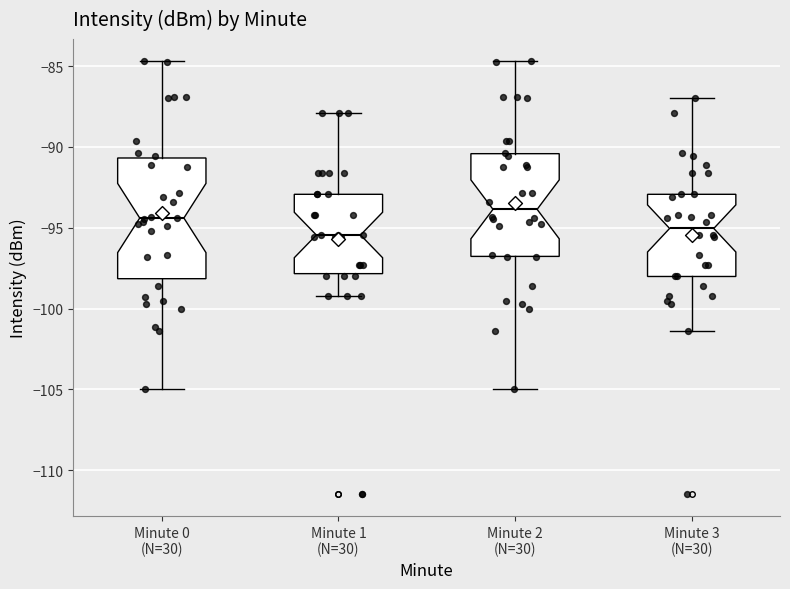

Reading left to right, read every box against the y-axis: the position of its median line, the range the box covers, and the ends of its whiskers. The values are not printed on the chart, so give them approximately, as read against the axis.

Minute 0 (N=30): median -94.5, box -98.0 to -90.5, whiskers -105.0 to -84.5
Minute 1 (N=30): median -95.5, box -98.0 to -93.0, whiskers -99.0 to -88.0
Minute 2 (N=30): median -94.0, box -97.0 to -90.5, whiskers -105.0 to -84.5
Minute 3 (N=30): median -95.0, box -98.0 to -93.0, whiskers -101.5 to -87.0